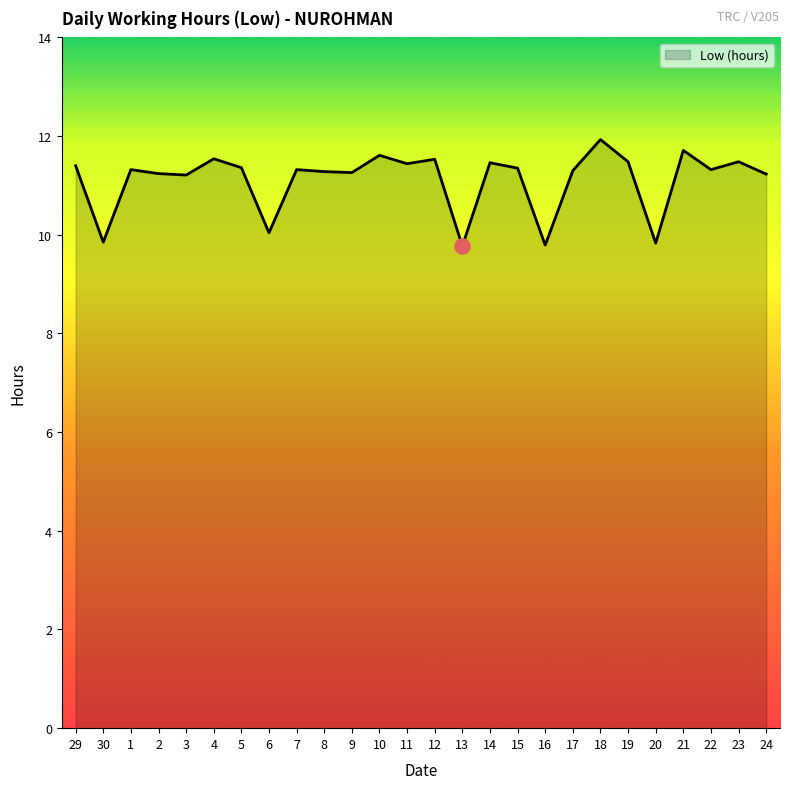

Between 15 and 13, which is larger?

15